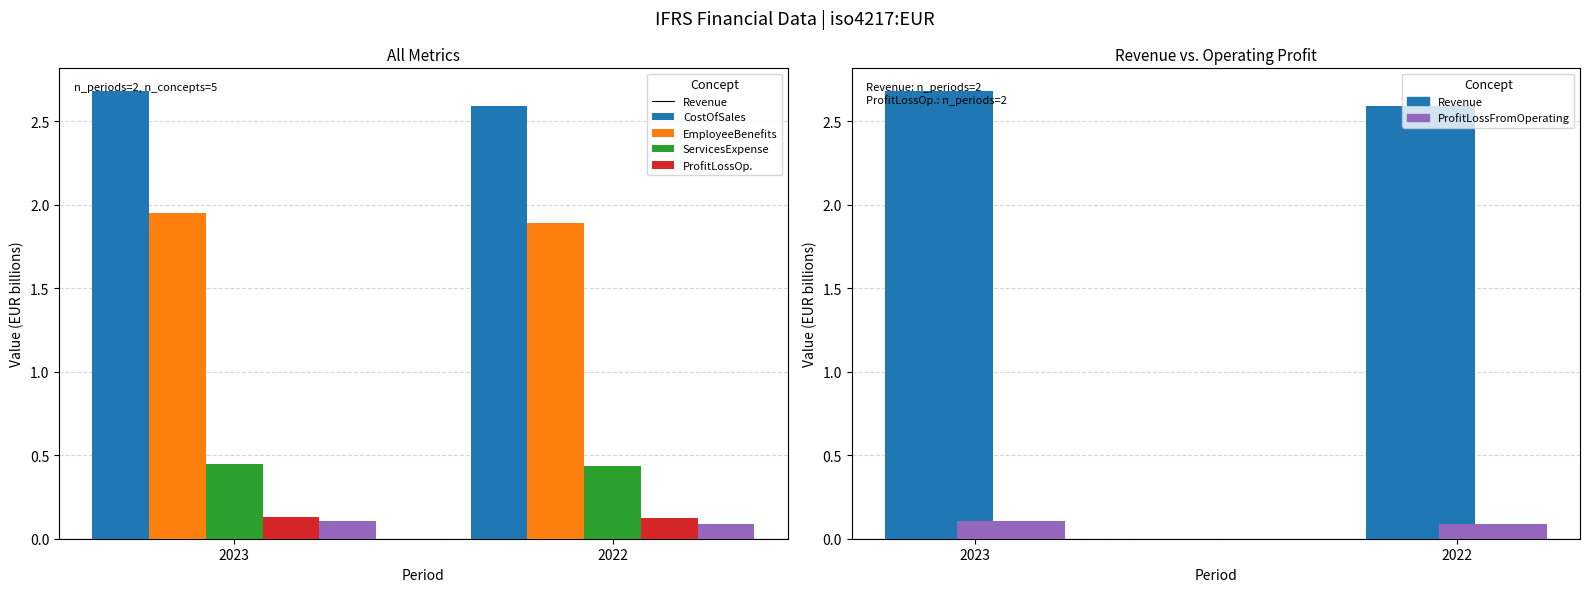

Reading left to right, list all the values displayed in this chart.

Revenue: 2.7	2.6
CostOfSales: 1.9	1.9
EmployeeBenefits: 0.4	0.4
ServicesExpense: 0.1	0.1
ProfitLossFromOperating: 0.1	0.1